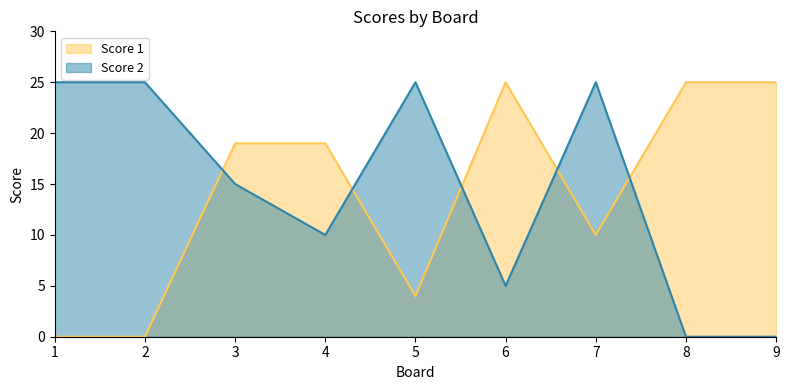

How many data points does each series have?

9